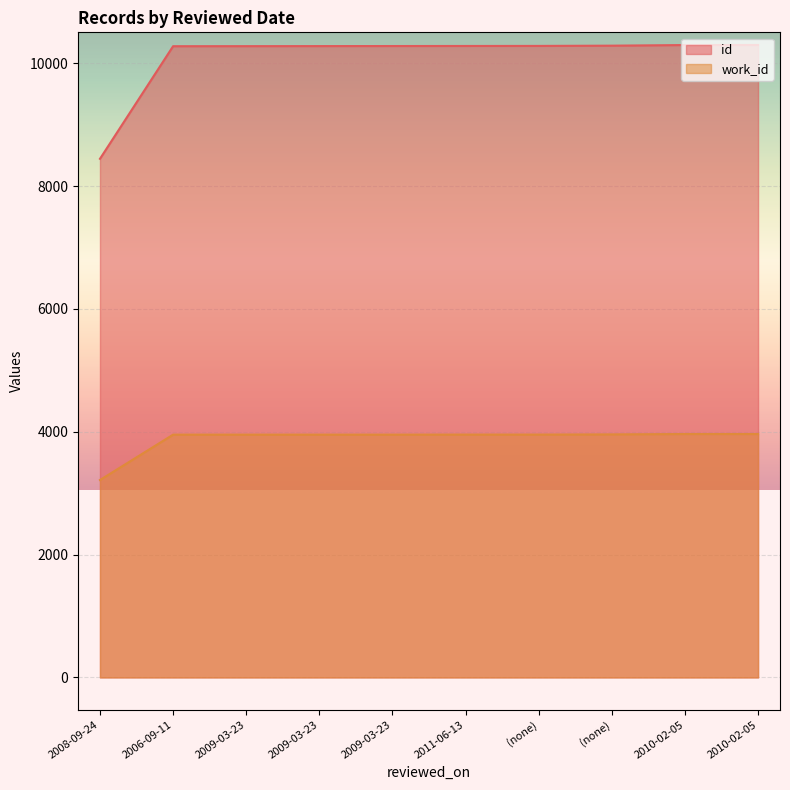

True or false: work_id and id cross at least once.

False